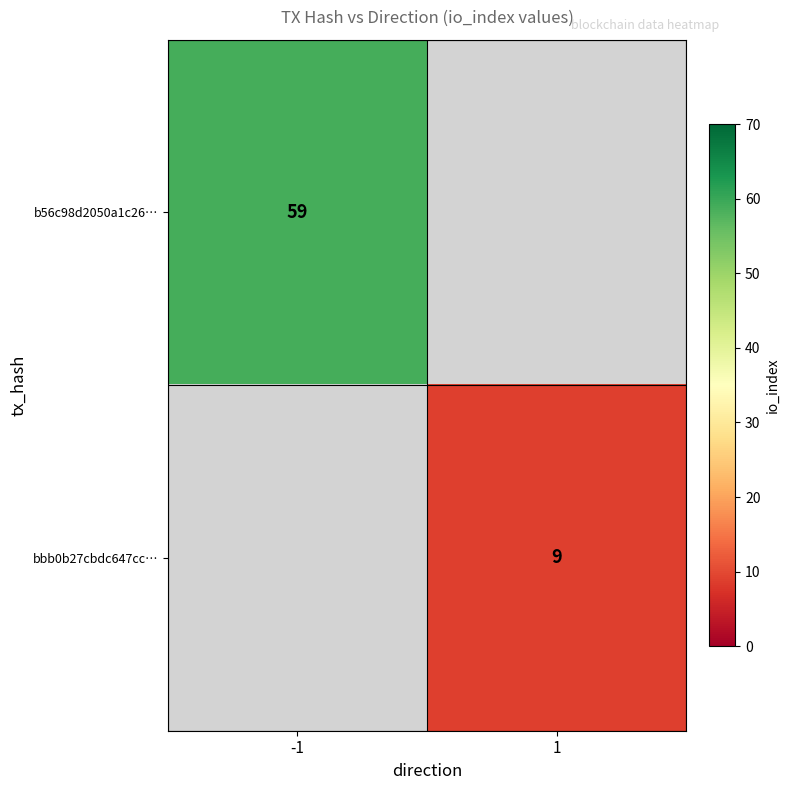

Is it true that b56c98d2050a1c26… equals 88 at -1?

False